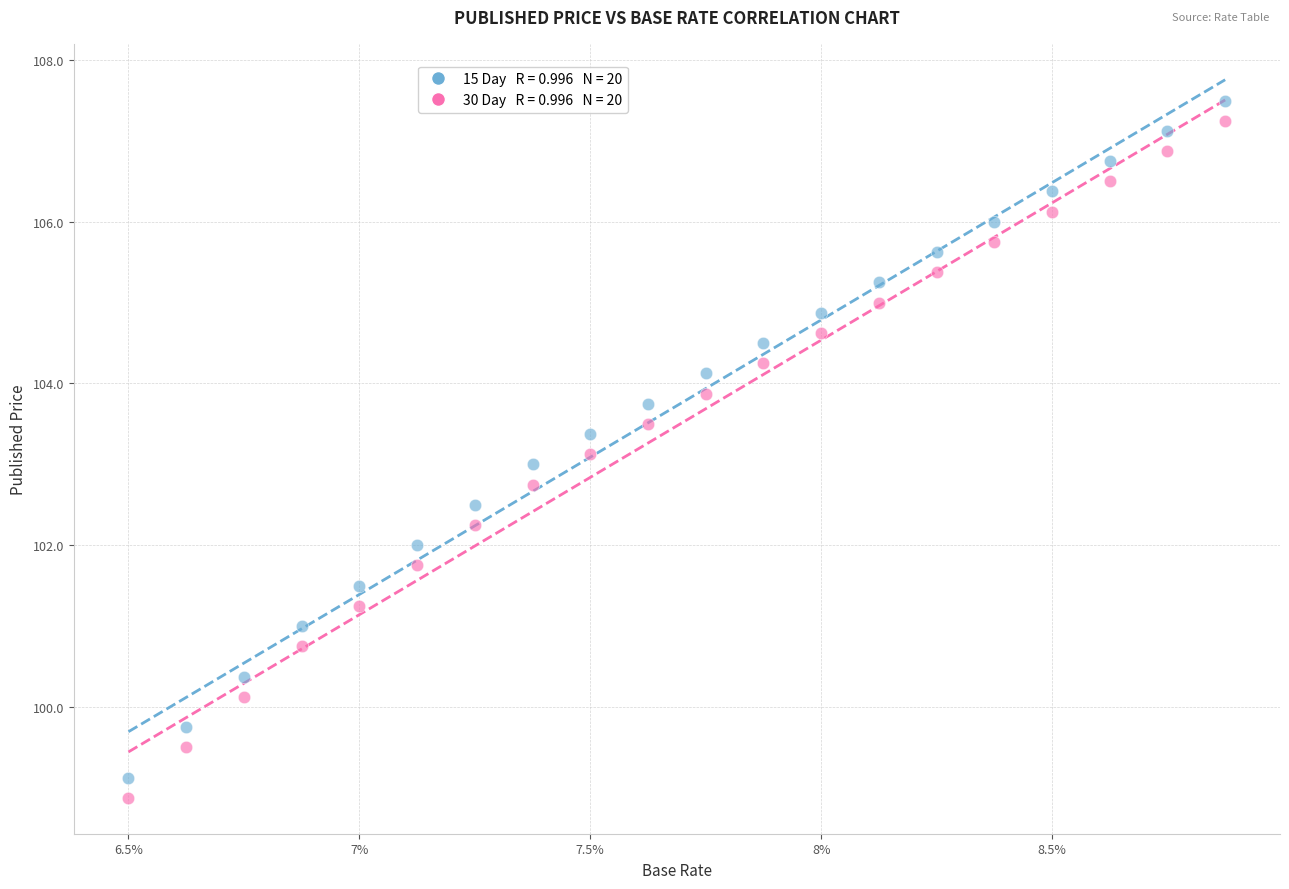

Across all data points, what is the range of X values (max minus min)?

2.4